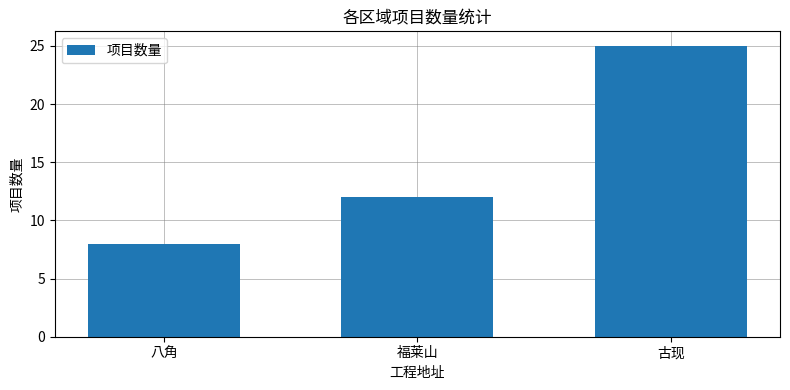

What is the maximum value shown in the chart?

25